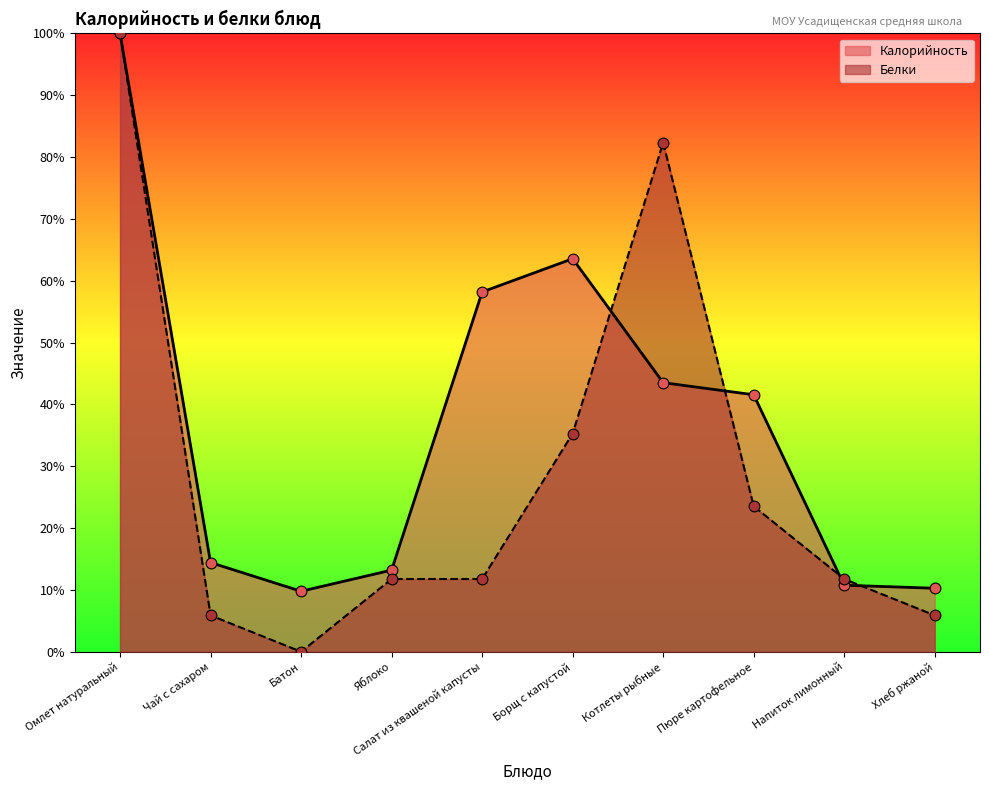

At which category is the sum across all series the highest?

Омлет натуральный